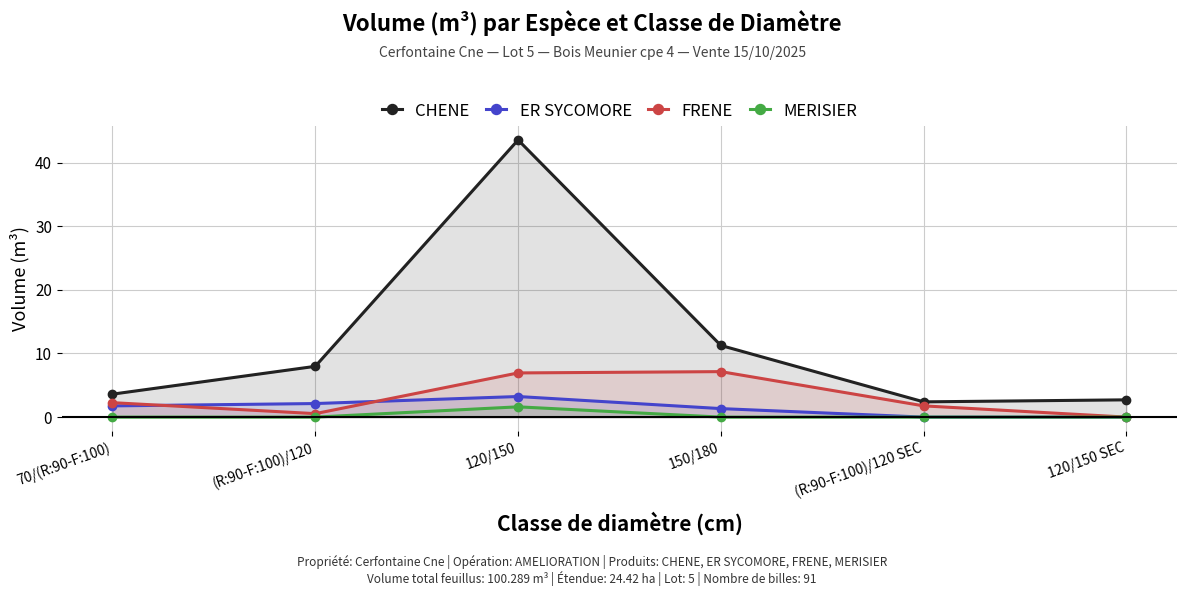

Reading left to right, list all the values displayed in this chart.

CHENE: 3.6	8.0	43.6	11.3	2.4	2.7
ER SYCOMORE: 1.8	2.1	3.2	1.3	0.0	0.0
FRENE: 2.3	0.5	6.9	7.1	1.8	0.0
MERISIER: 0.0	0.0	1.6	0.0	0.0	0.0